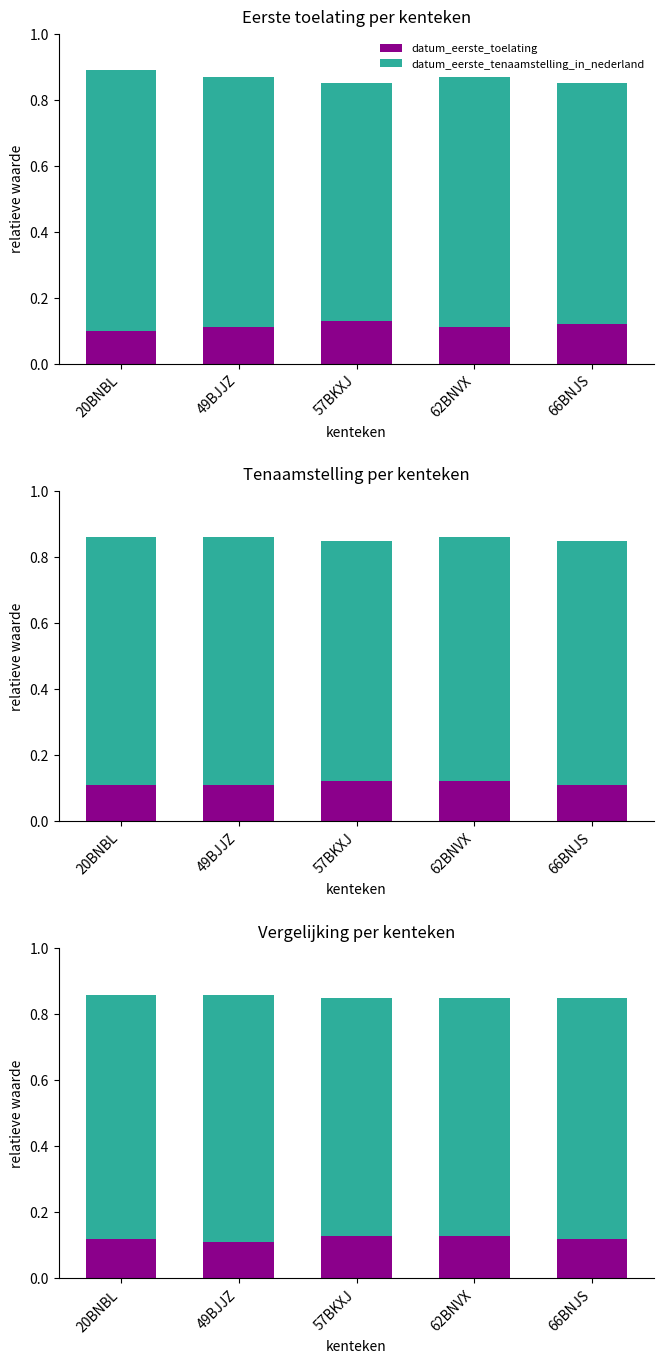

What position from the right is 57BKXJ?

3